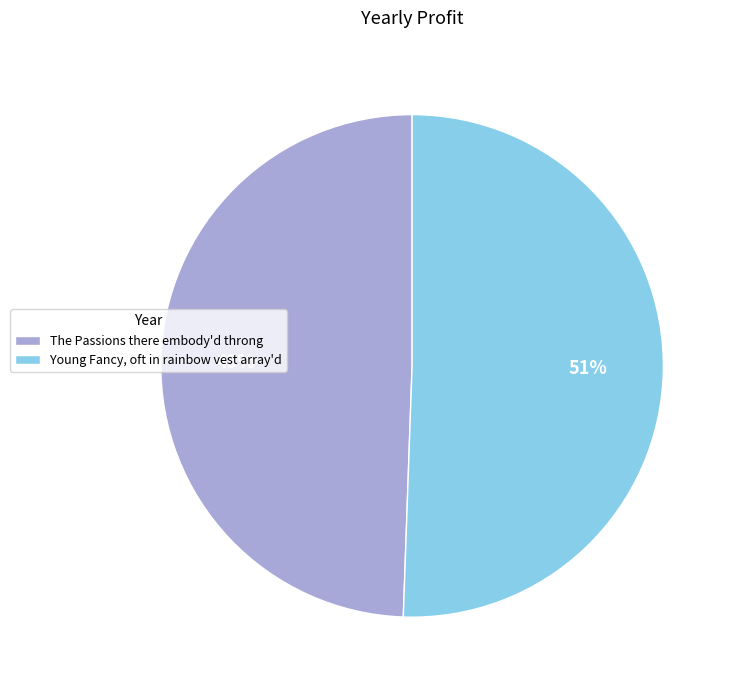

What is the majority slice?

Young Fancy, oft in rainbow vest array'd